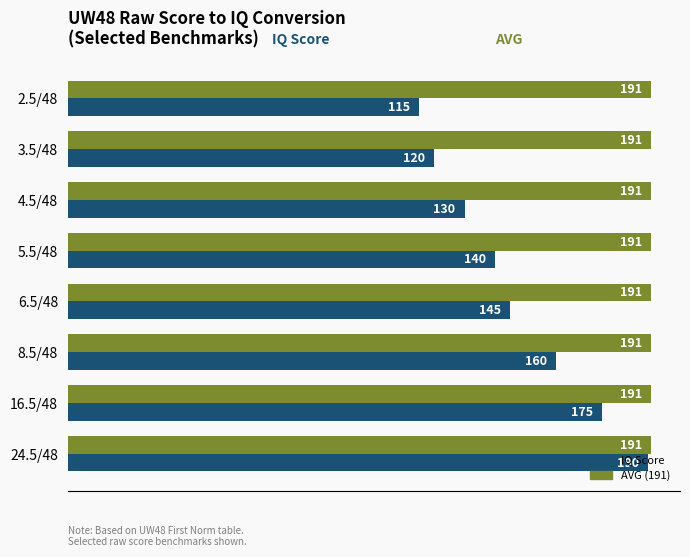

What is the total value across all series at 2.5/48?

306